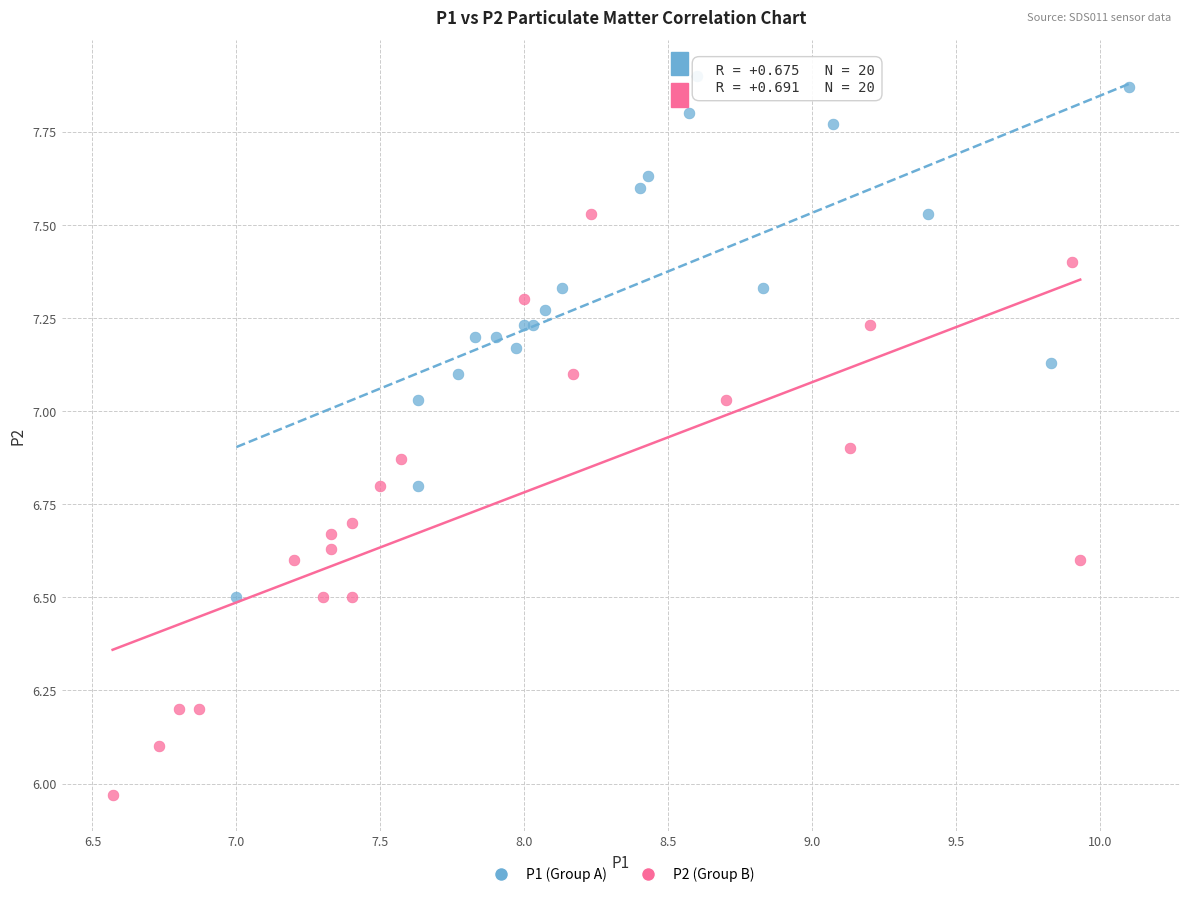

Which series reaches the minimum Y coordinate?

P2 (Group B)